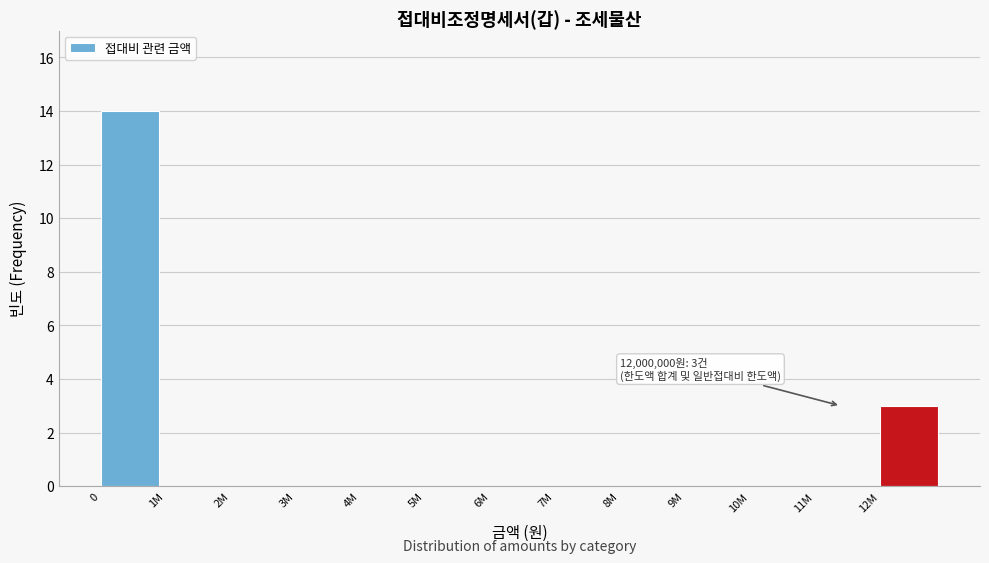

Reading right to left, extract all data points from this chart.

12M=3	11M=0	10M=0	9M=0	8M=0	7M=0	6M=0	5M=0	4M=0	3M=0	2M=0	1M=0	0=14